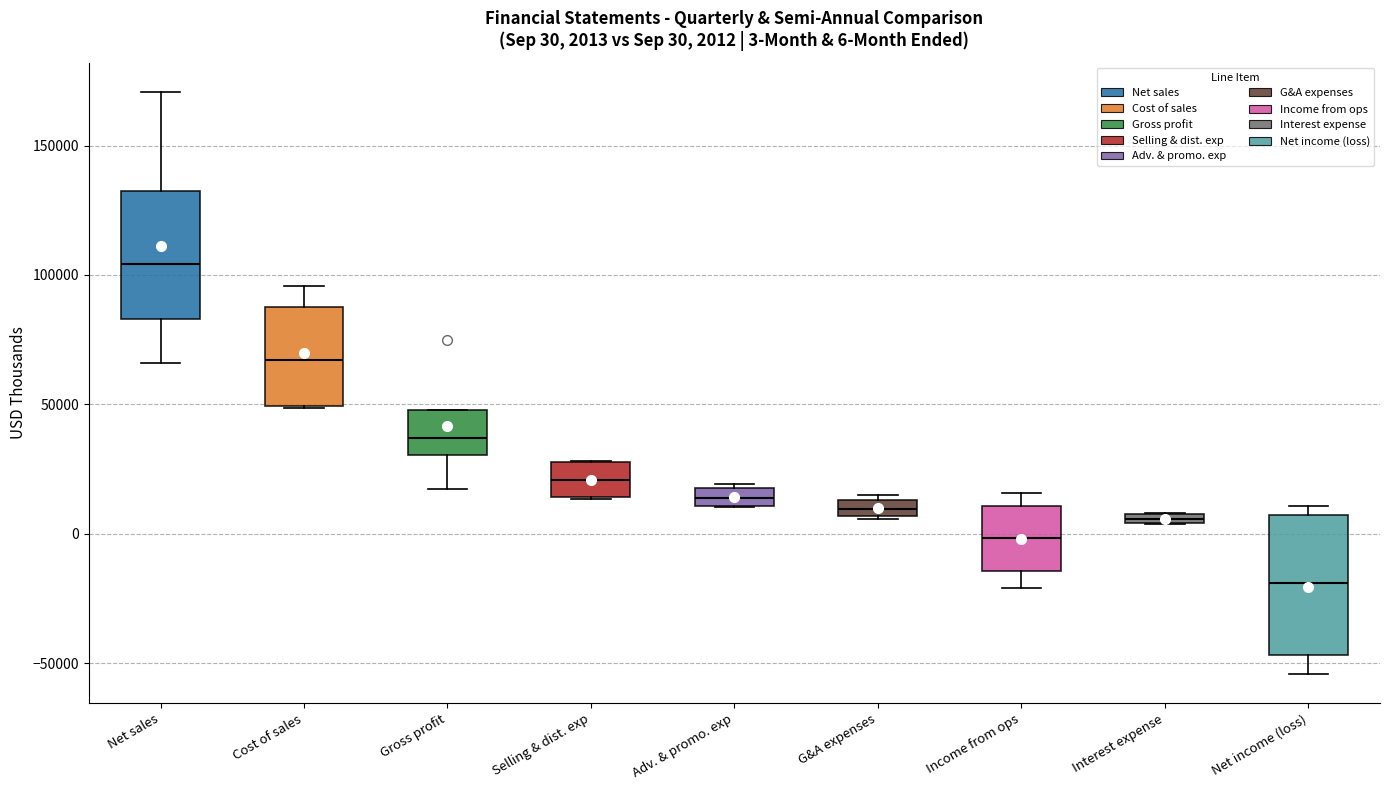

Which box's median line is the lowest?

Net income (loss)